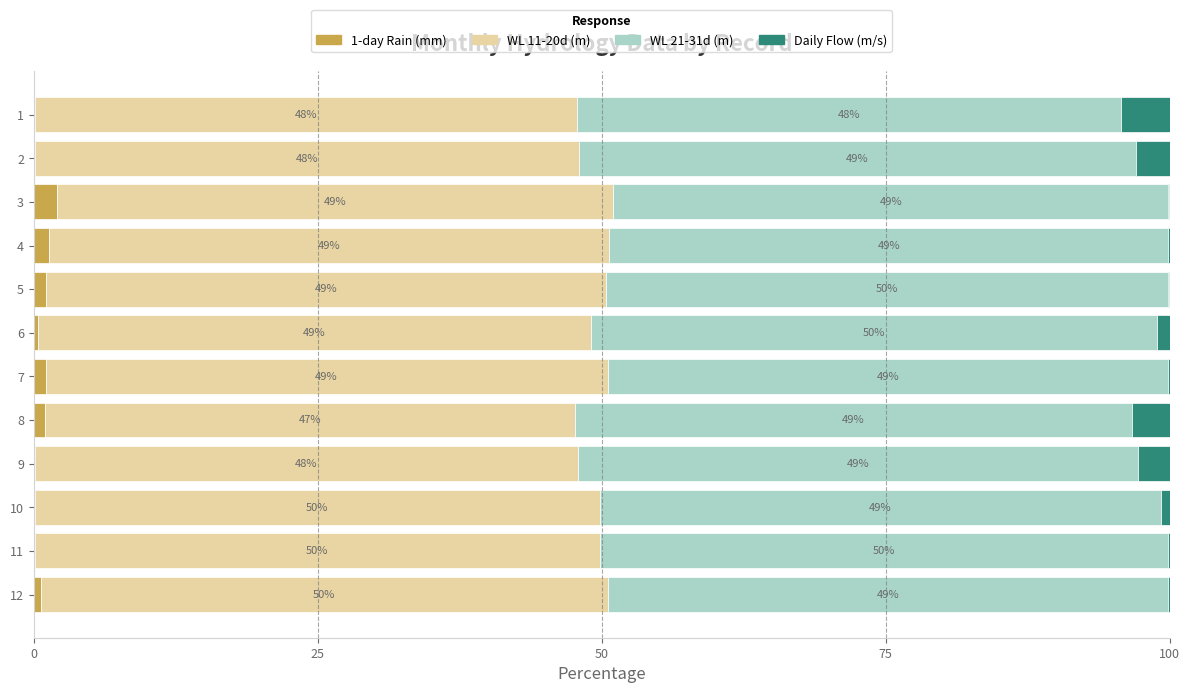

Which category has the highest value in the 1-day Rain (mm) series?

3